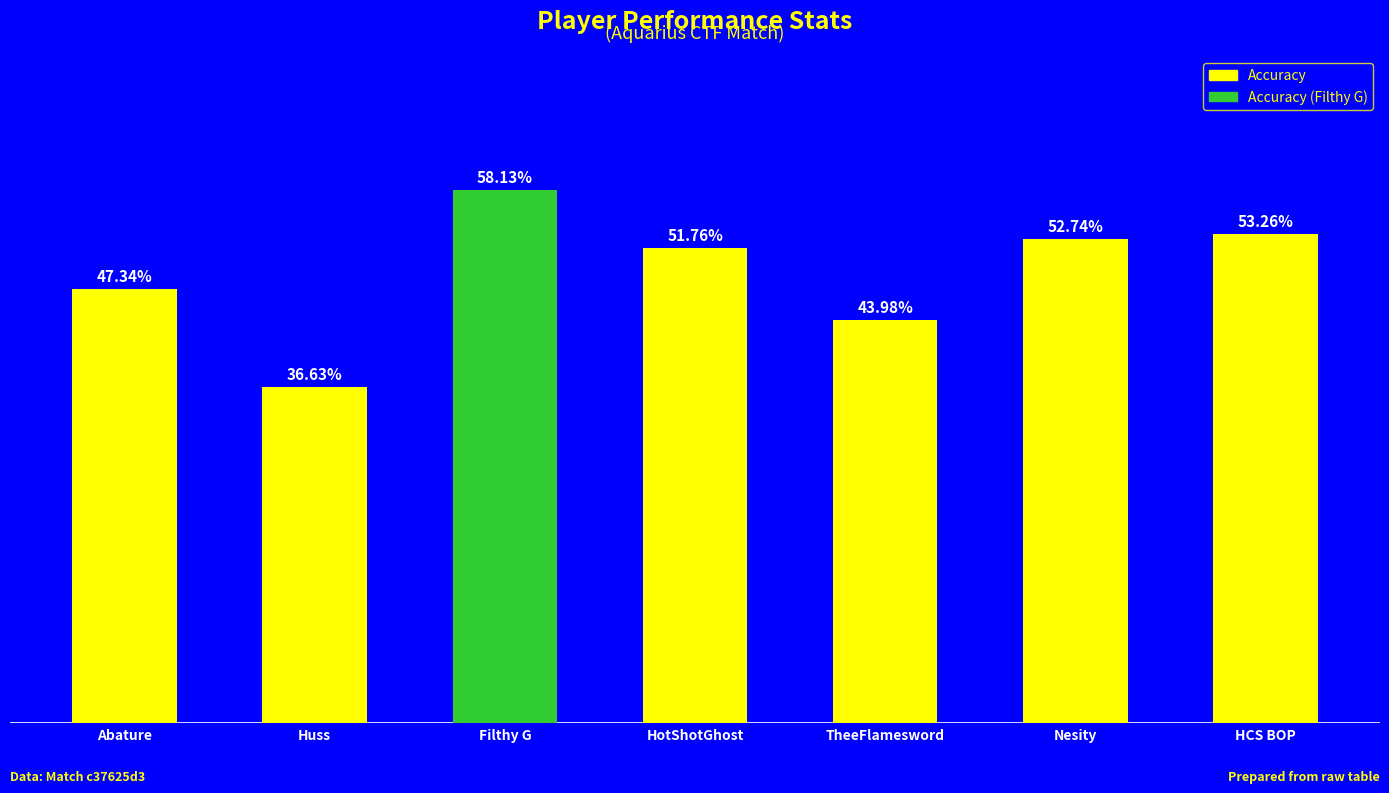

What is the label of the 1st bar from the right?

HCS BOP